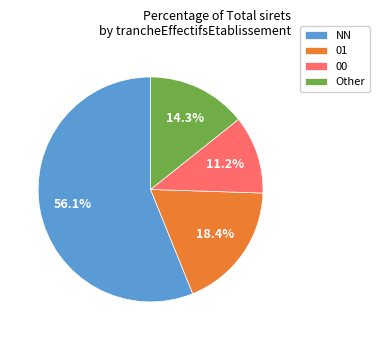

To the nearest percent, what is the average slice percentage?

25%